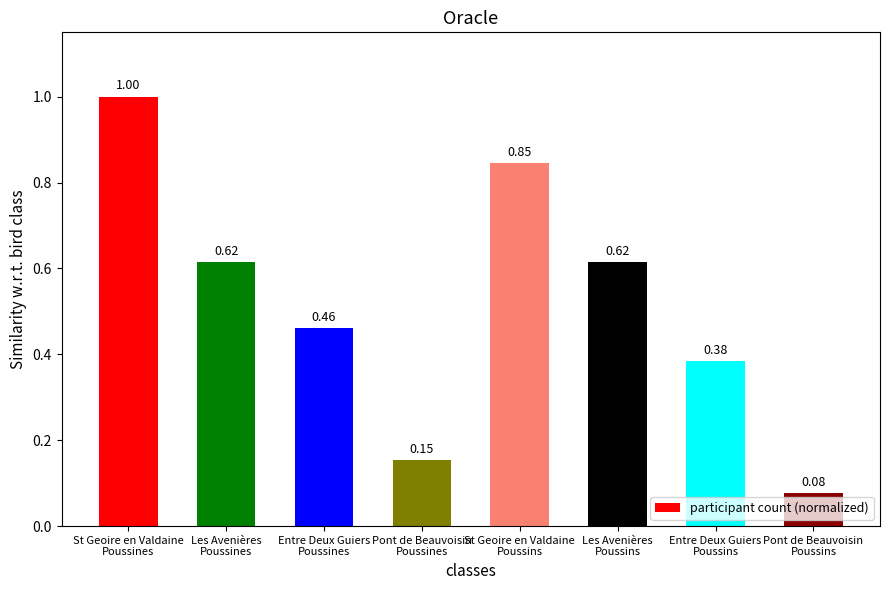

What is the sum of all values?

4.2